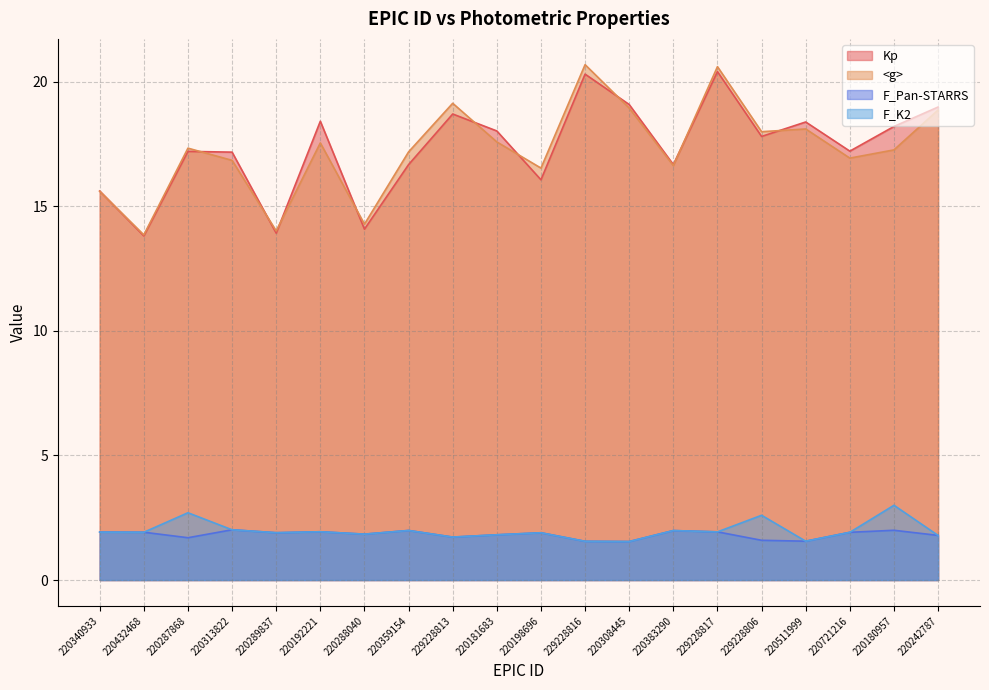

Where does the <g> series first go above 17?

220287868